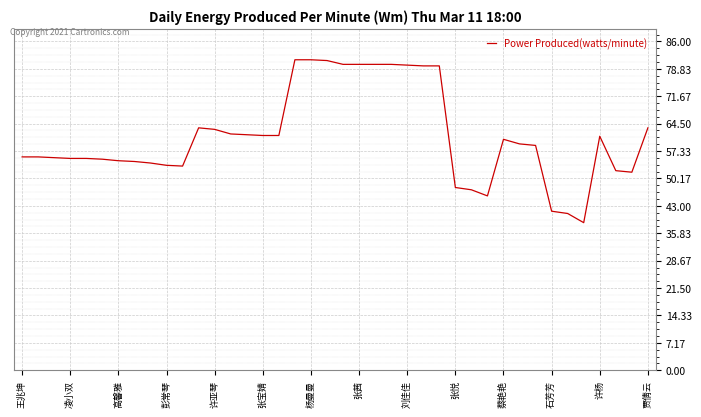

What is the difference between the maximum and minimum values?

42.6